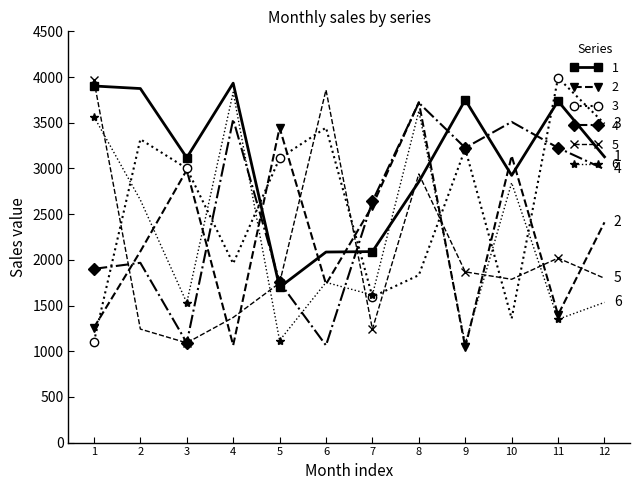

What is the greatest value displayed?

3992